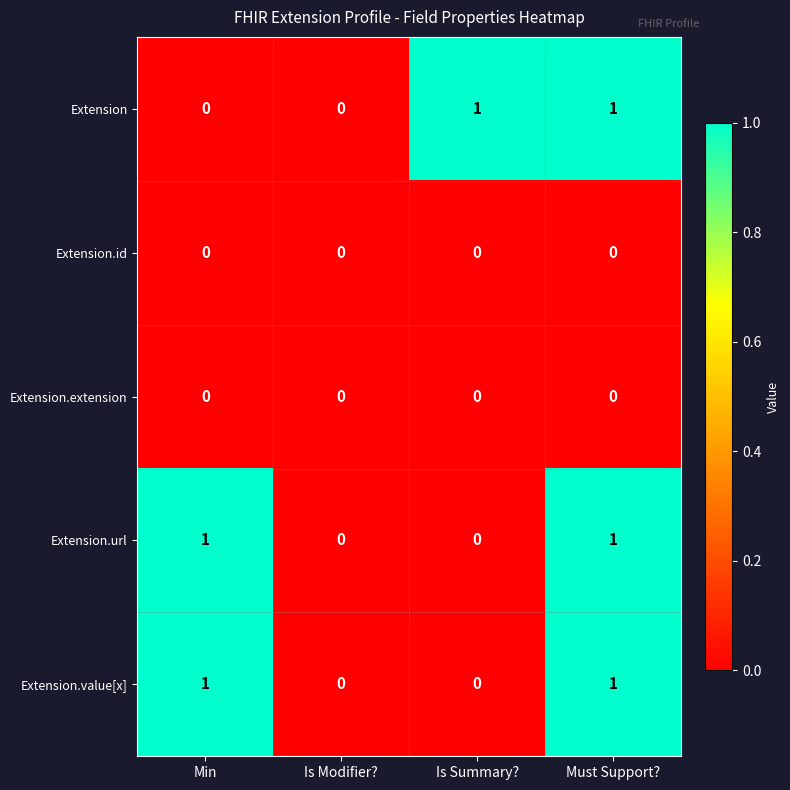

Between Min and Must Support?, which series saw the biggest shift?

Extension